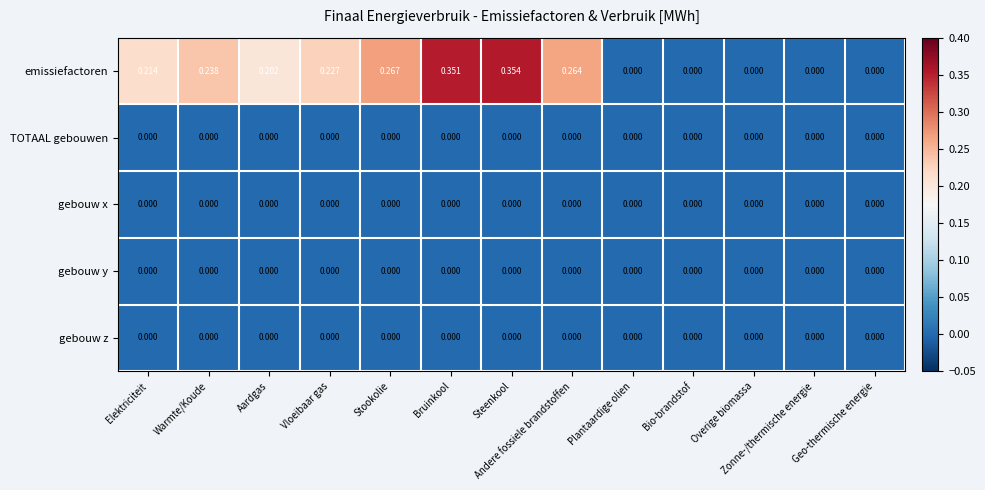

Which category has the highest value across all series?

Steenkool